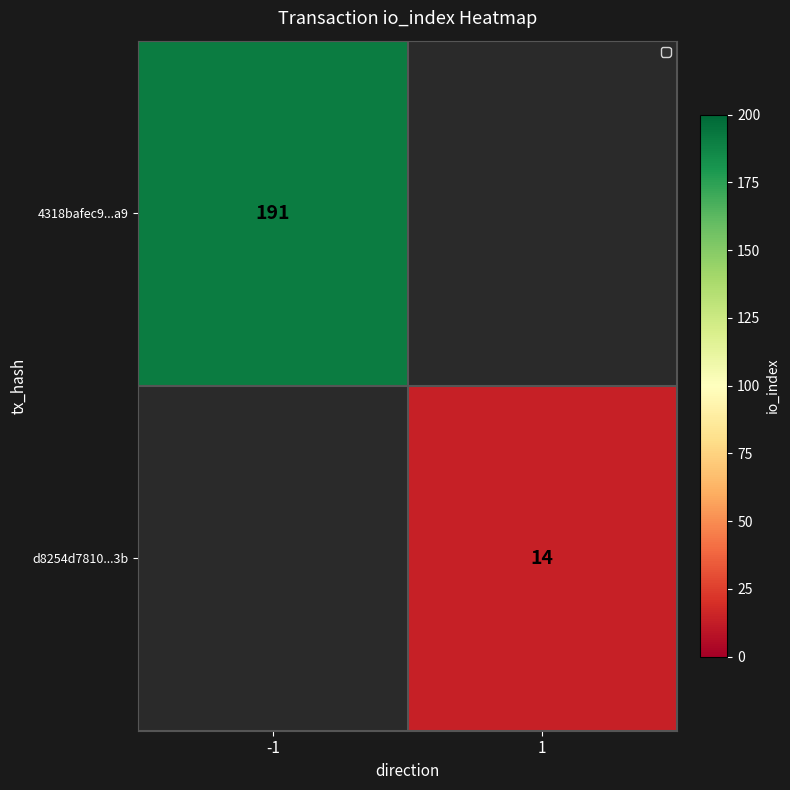

What is the smallest value displayed?

14.0